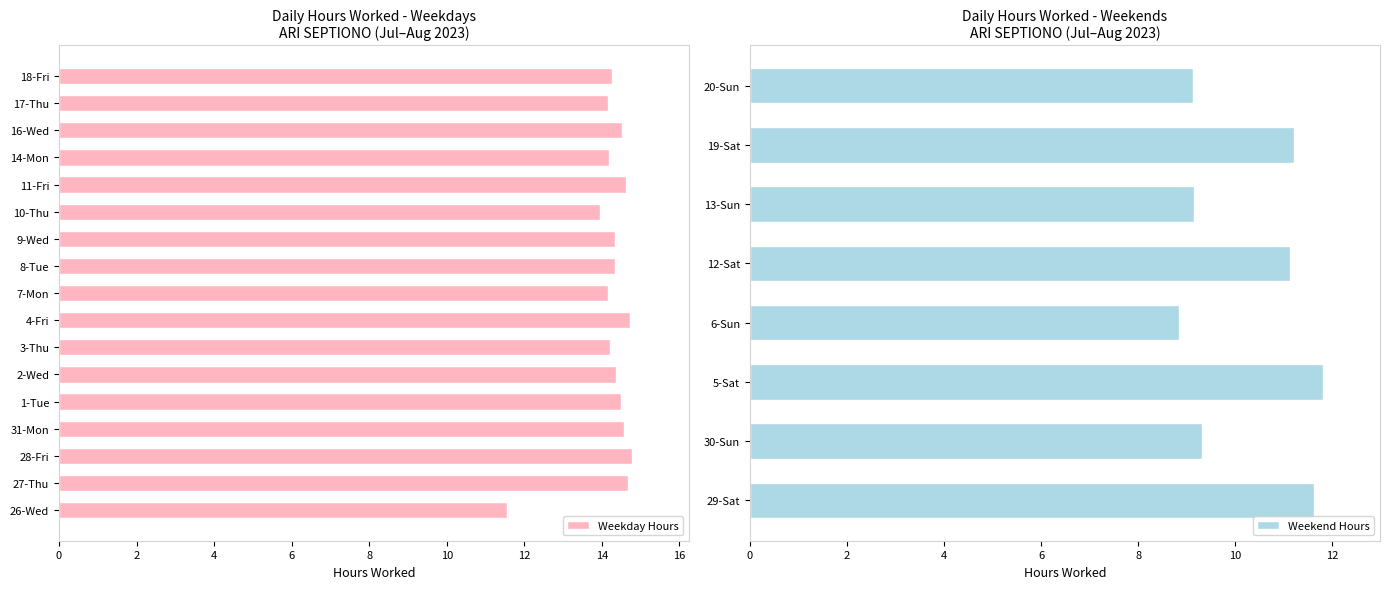

What is the sum of the values at 6-Sun and 31-Mon?

23.4